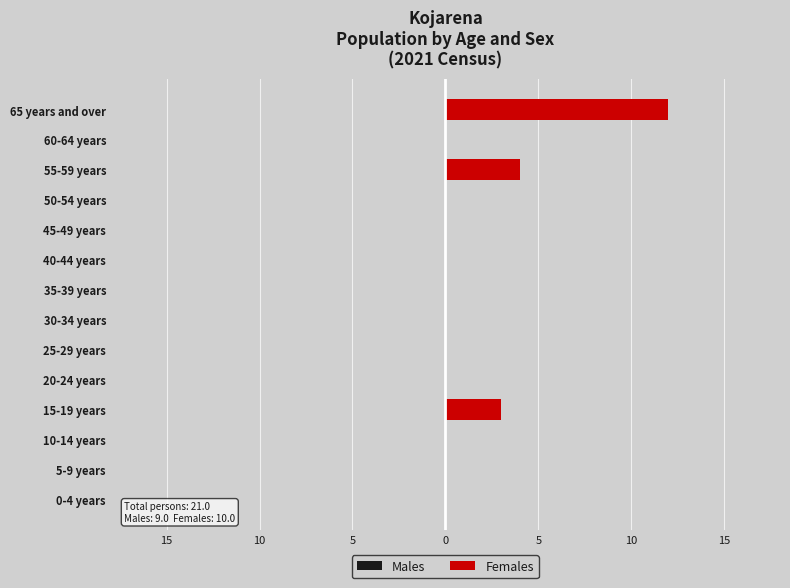

Are the bars horizontal?

Yes